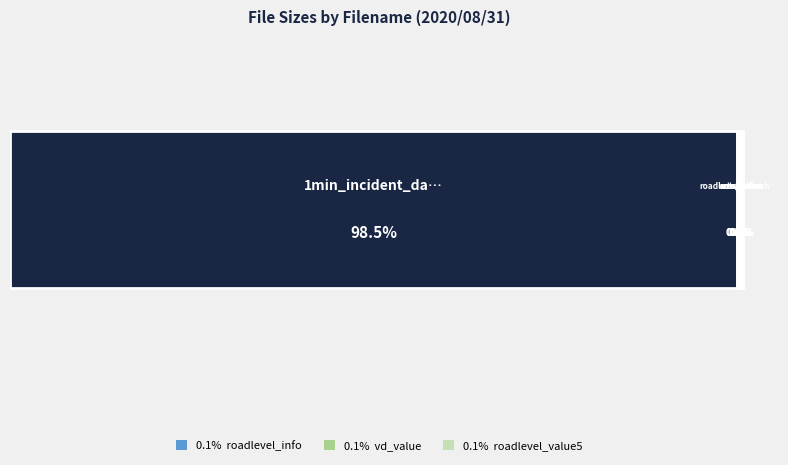

Reading right to left, list all the values displayed in this chart.

5588	5518	4209	1467	3230	3718	5677	5214	3860994	5286	1468	5679	1467	4724	5341